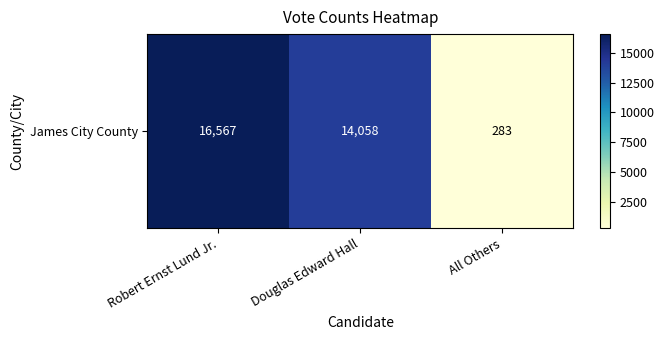

How many series are shown in this chart?

1